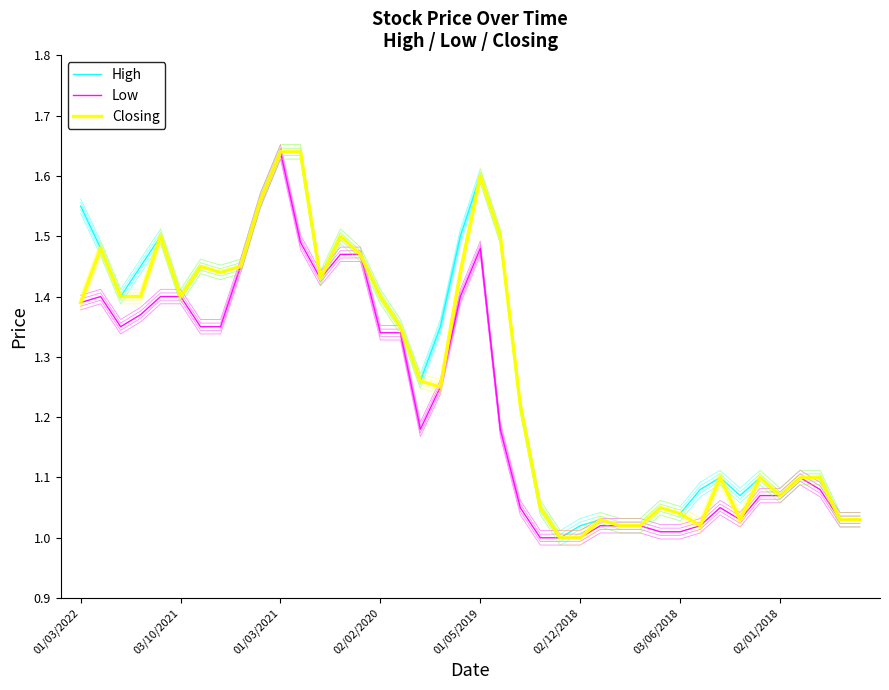

At which category is the sum across all series the highest?

10